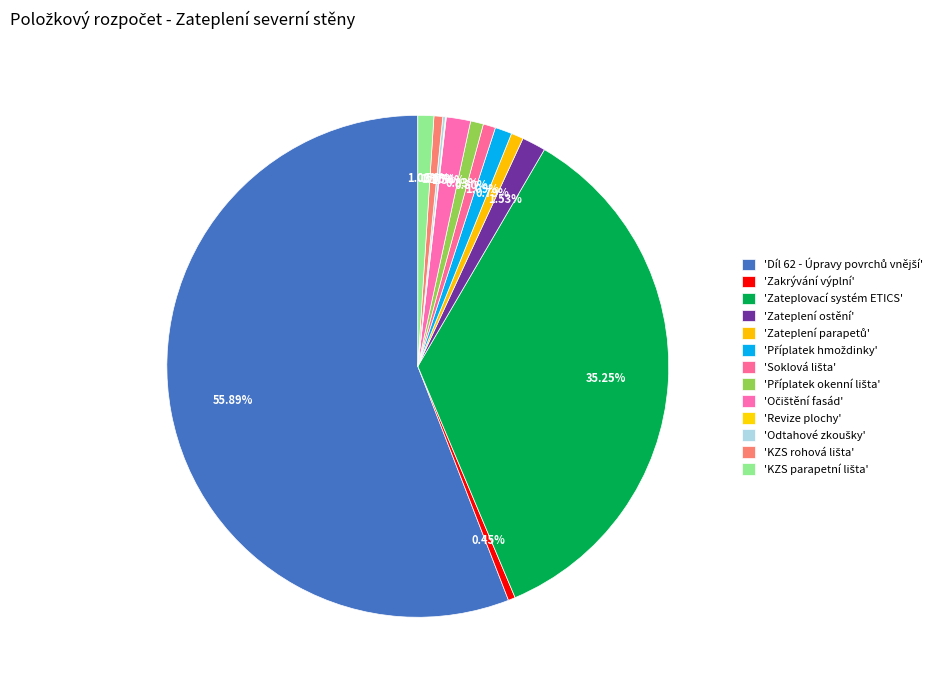

Is there any slice that represents more than half of the pie?

Yes